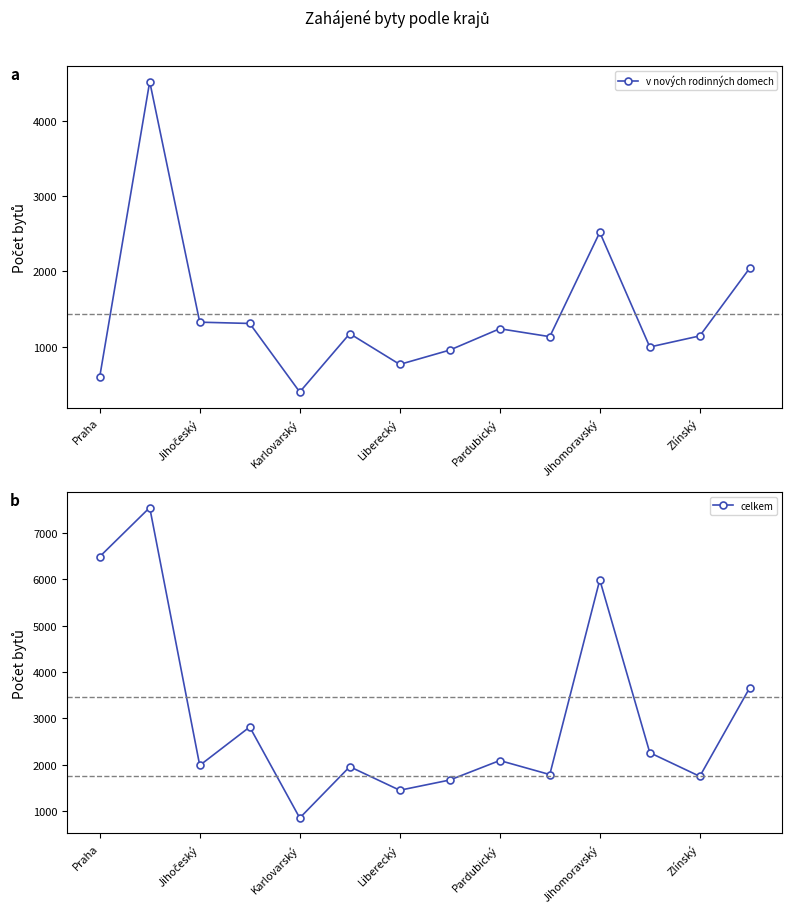

At which label is v nových rodinných domech closest to 2458?

Jihomoravský